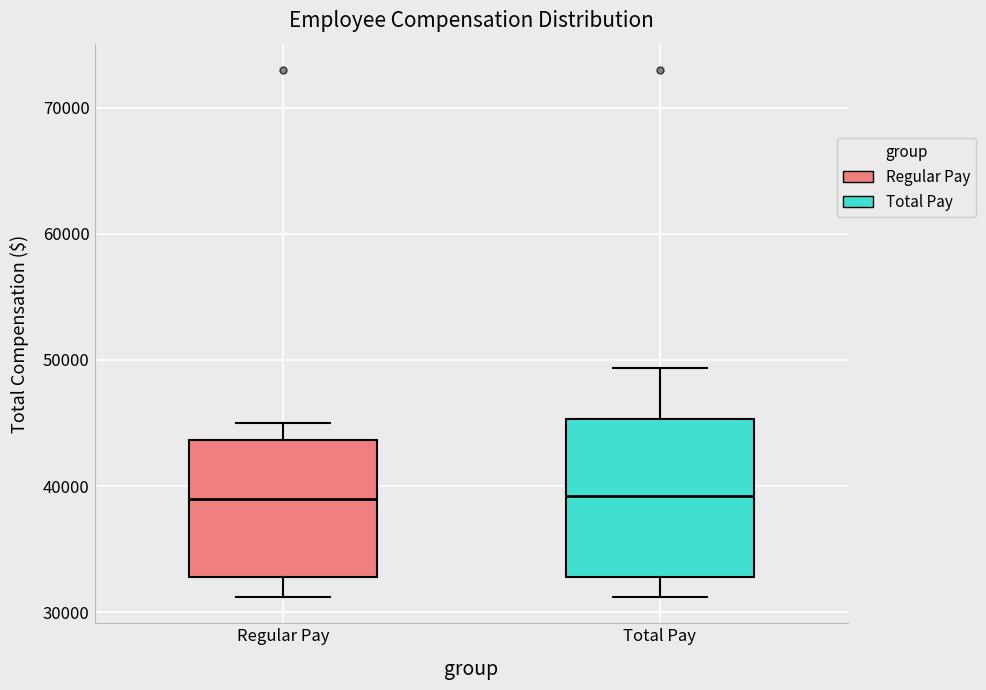

Reading left to right, read every box against the y-axis: the position of its median line, the range the box covers, and the ends of its whiskers. The values are not printed on the chart, so give them approximately, as read against the axis.

Regular Pay: median 39000, box 33000 to 44000, whiskers 31000 to 45000
Total Pay: median 39000, box 33000 to 45000, whiskers 31000 to 49000